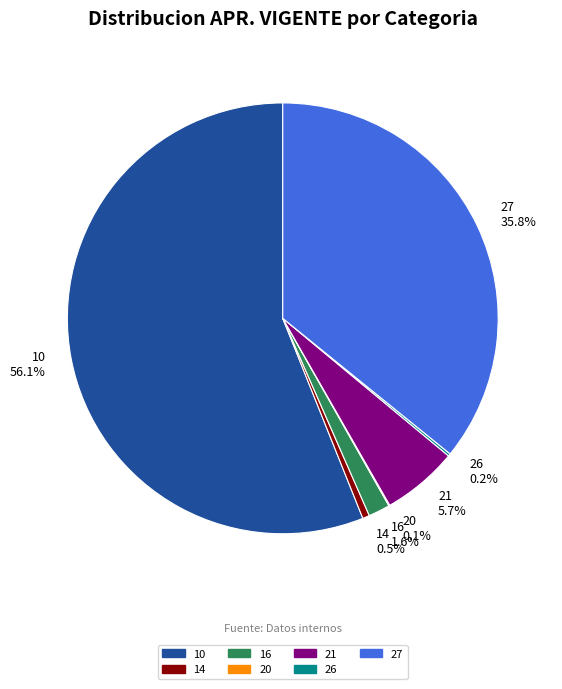

Which slice is the largest?

10